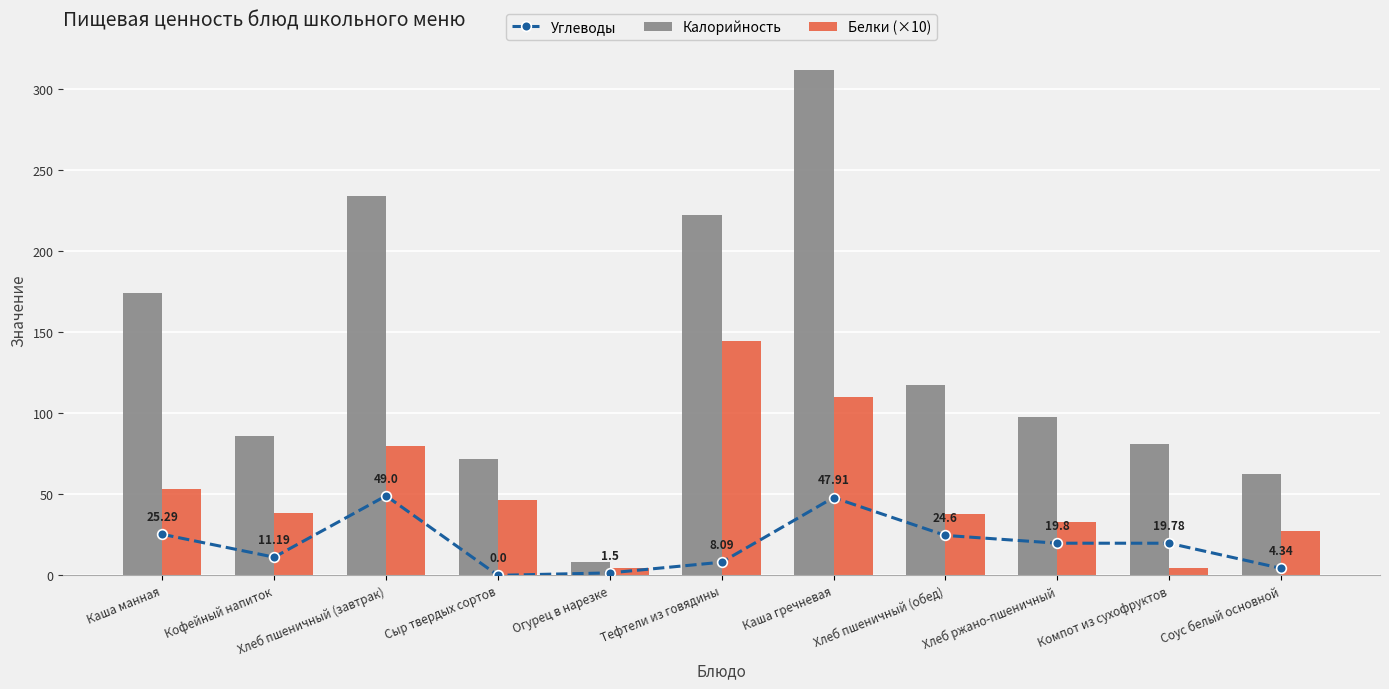

What is the difference between the second highest and minimum values in the Белки (×10) series?

105.0